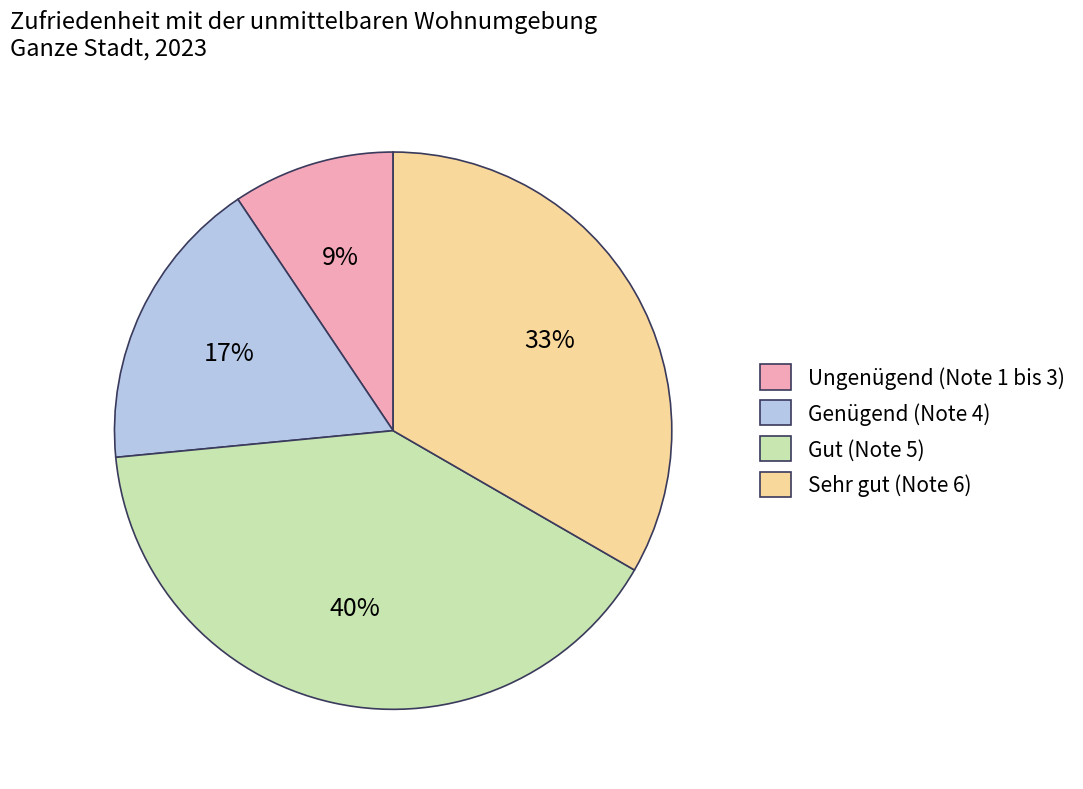

To the nearest percent, what is the difference between the Sehr gut (Note 6) and Gut (Note 5) slice percentages?

7%